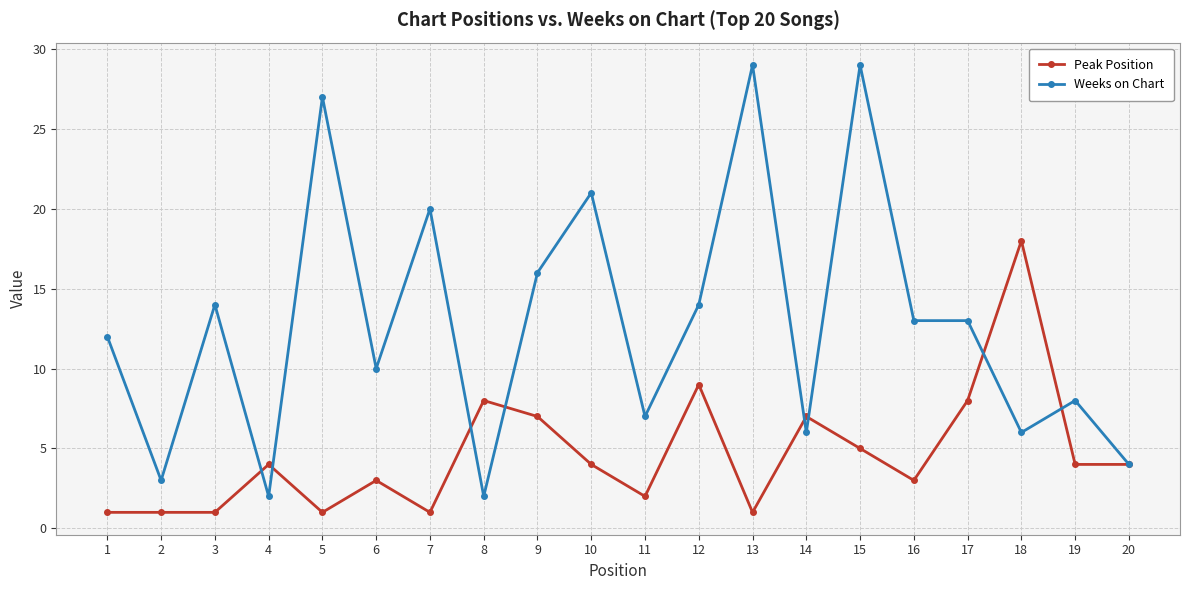

What is the total value across all series at 10?

25